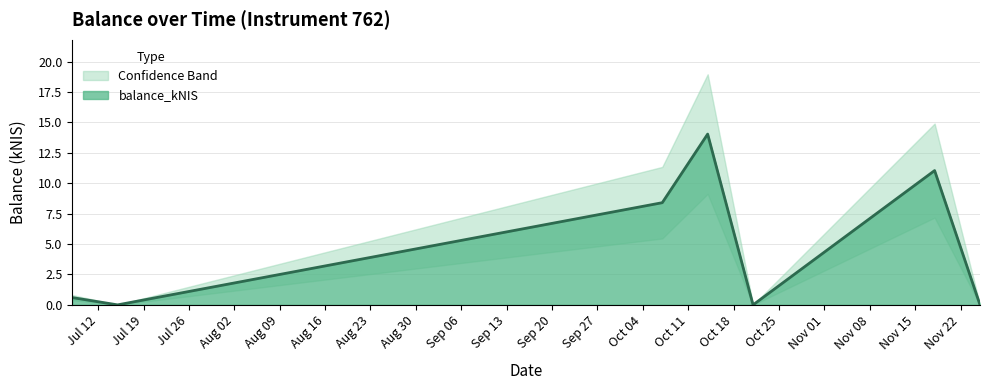

Reading right to left, extract all data points from this chart.

2021-11-25=0.0	2021-11-18=11.0	2021-10-21=0.0	2021-10-14=14.0	2021-10-07=8.4	2021-07-15=0.0	2021-07-08=0.6